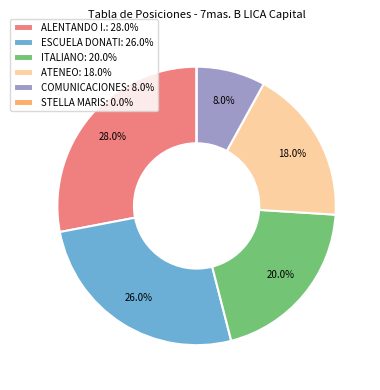

Is there a majority slice in this chart?

No